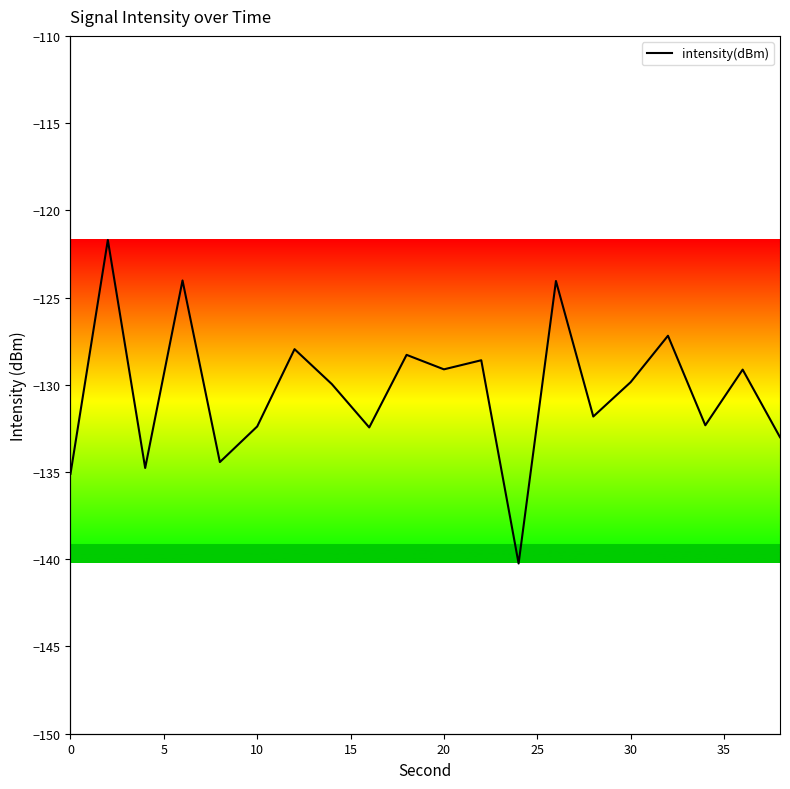

What is the smallest value displayed?

-140.2